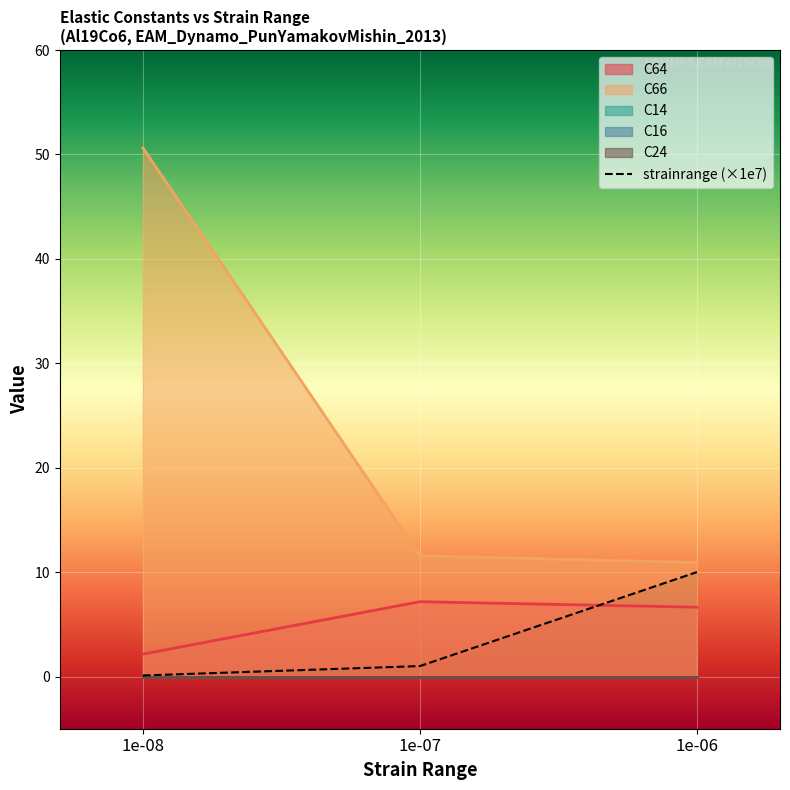

How many lines are shown in the chart?

6